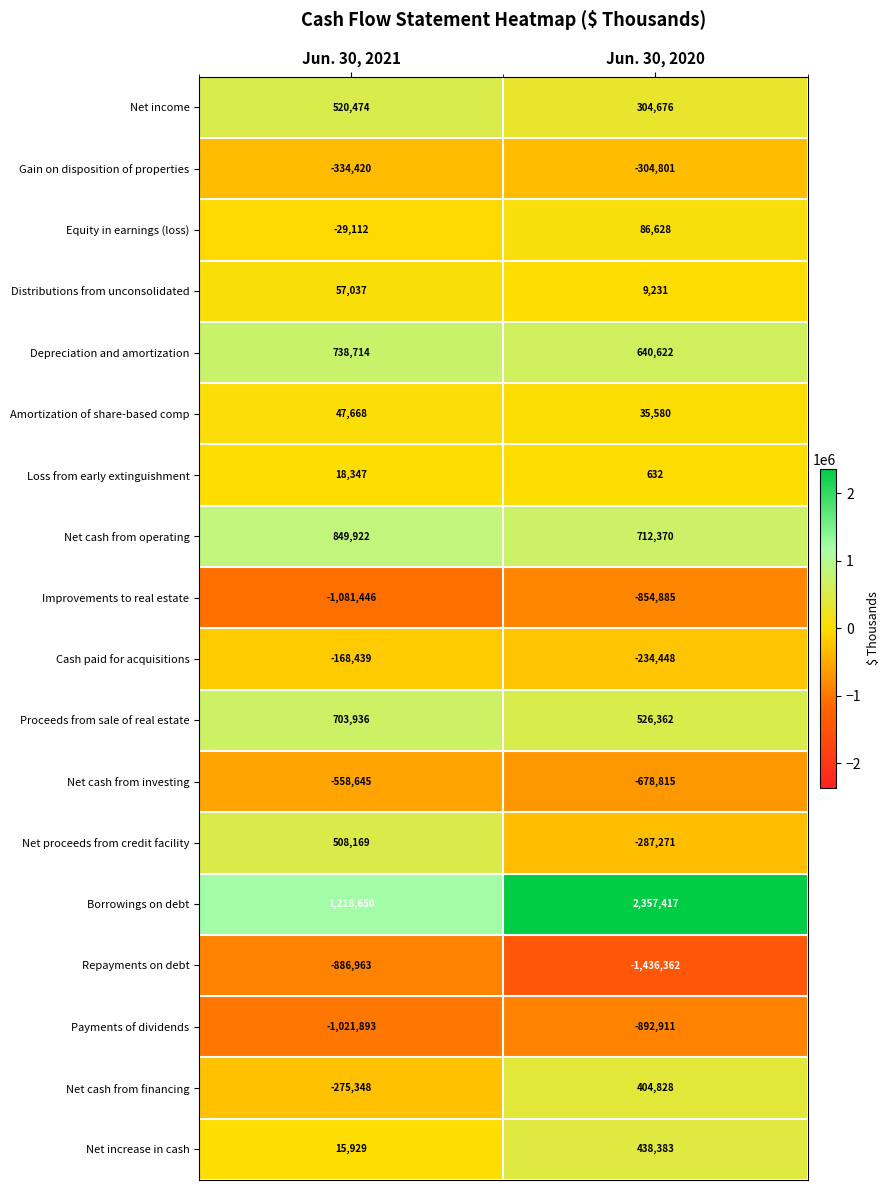

How many data points does each series have?

2